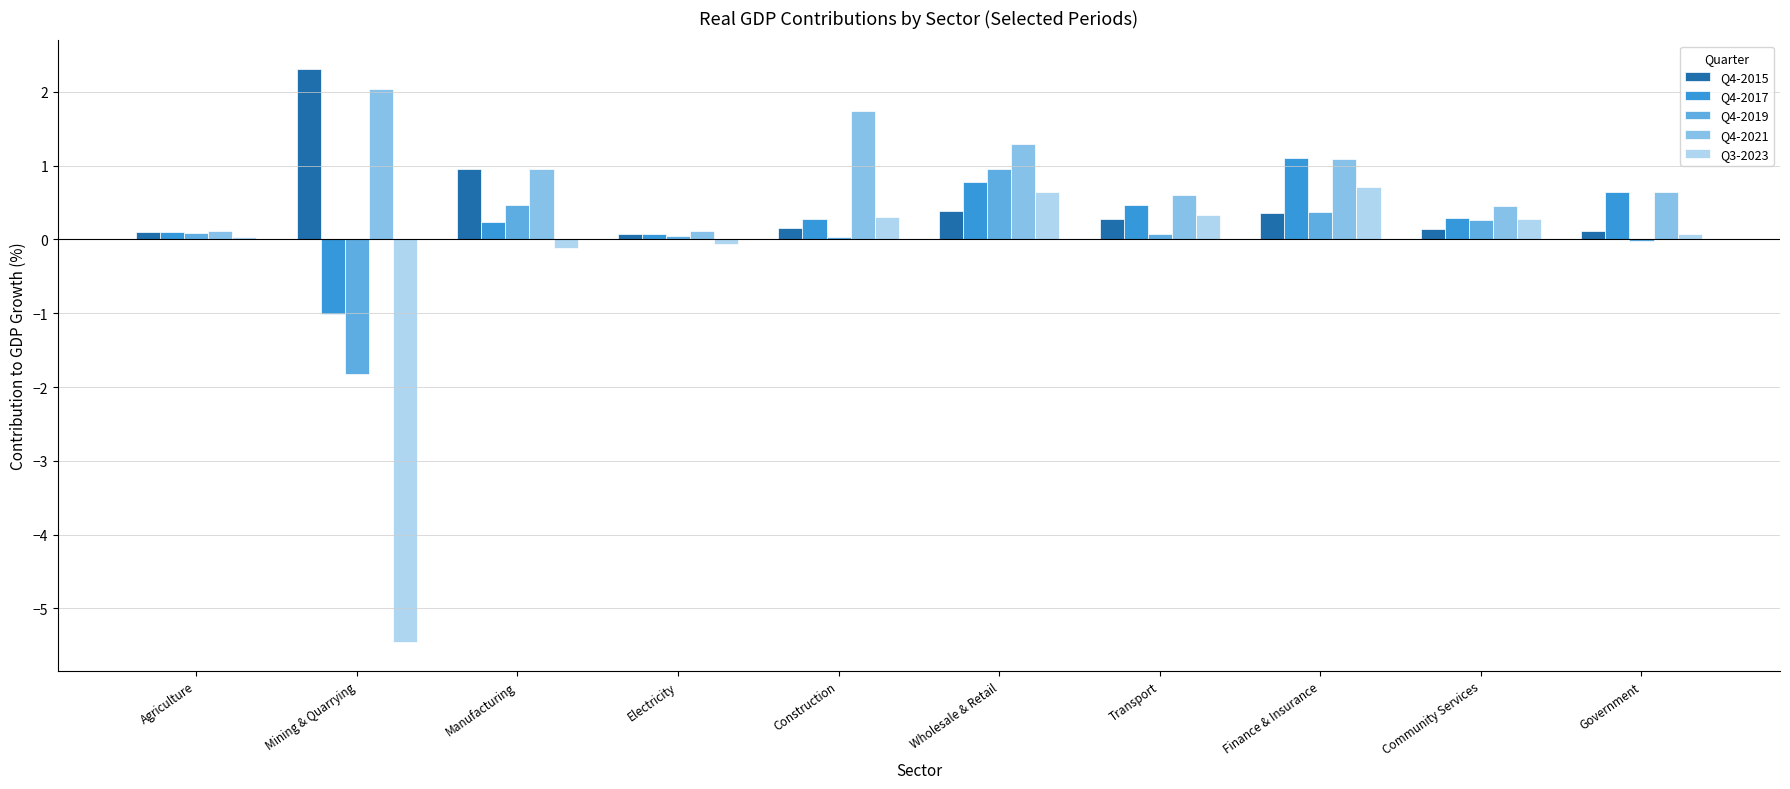

Which series has the widest spread of values?

Q3-2023